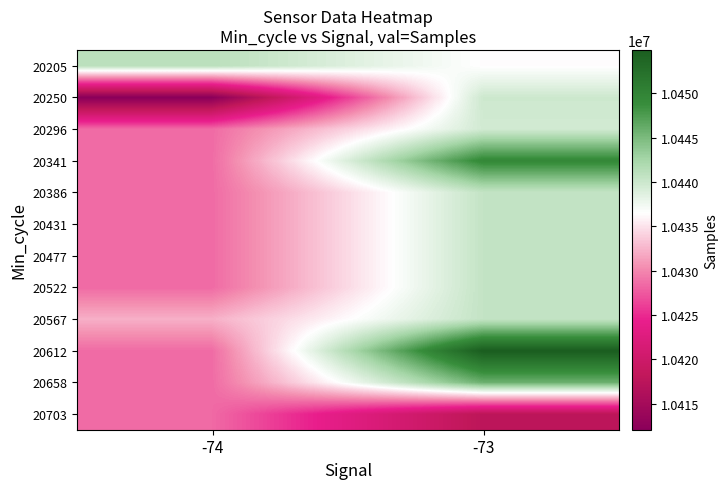

Which category has the lowest value across all series?

-74